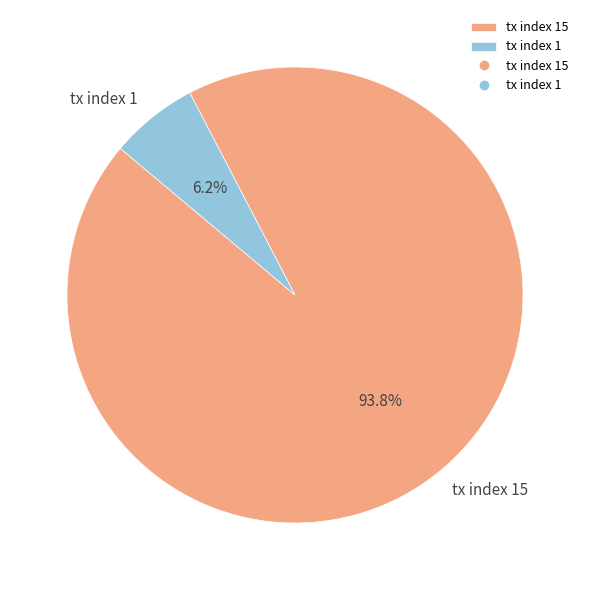

To the nearest percent, what is the combined percentage of tx index 1 and tx index 15?

100%